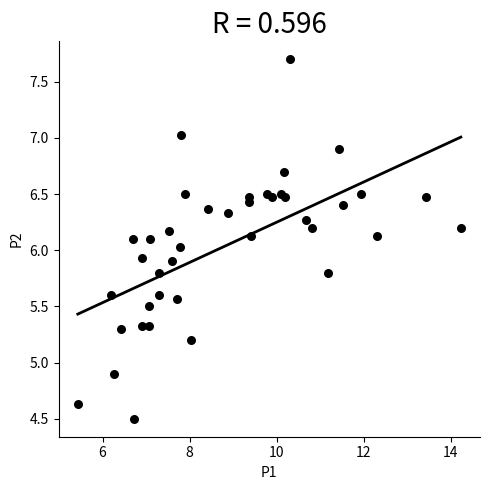

What is the range of Y values (max minus min)?

3.2